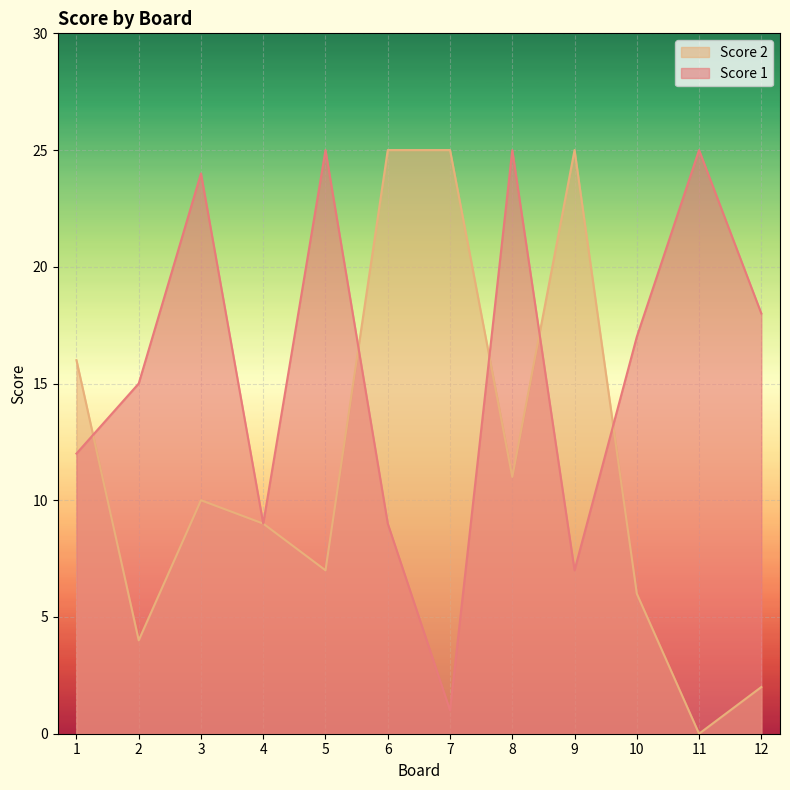

True or false: Score 1 has a value of 5 at 12.

False